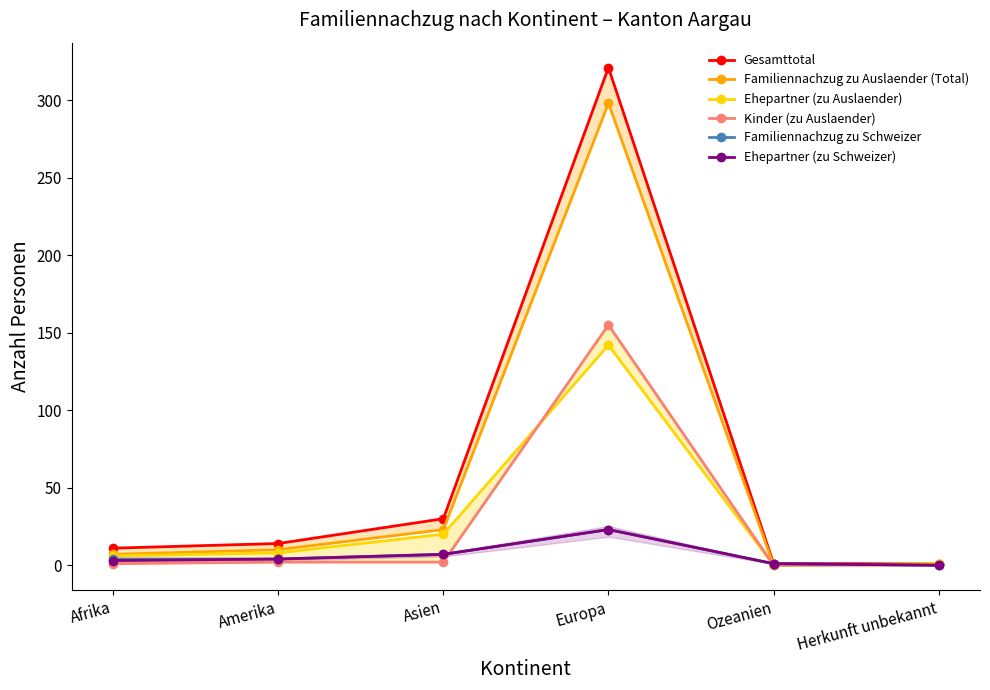

True or false: Familiennachzug zu Auslaender (Total) and Gesamttotal intersect in this chart.

False